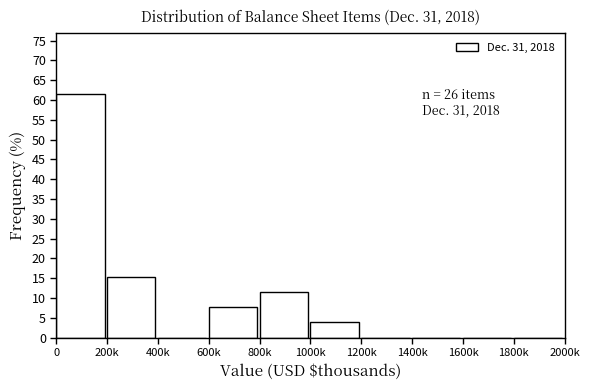

Reading left to right, transcribe all the data shown in this chart.

0=61.5	200k=15.4	400k=0.0	600k=7.7	800k=11.5	1000k=3.8	1200k=0.0	1400k=0.0	1600k=0.0	1800k=0.0